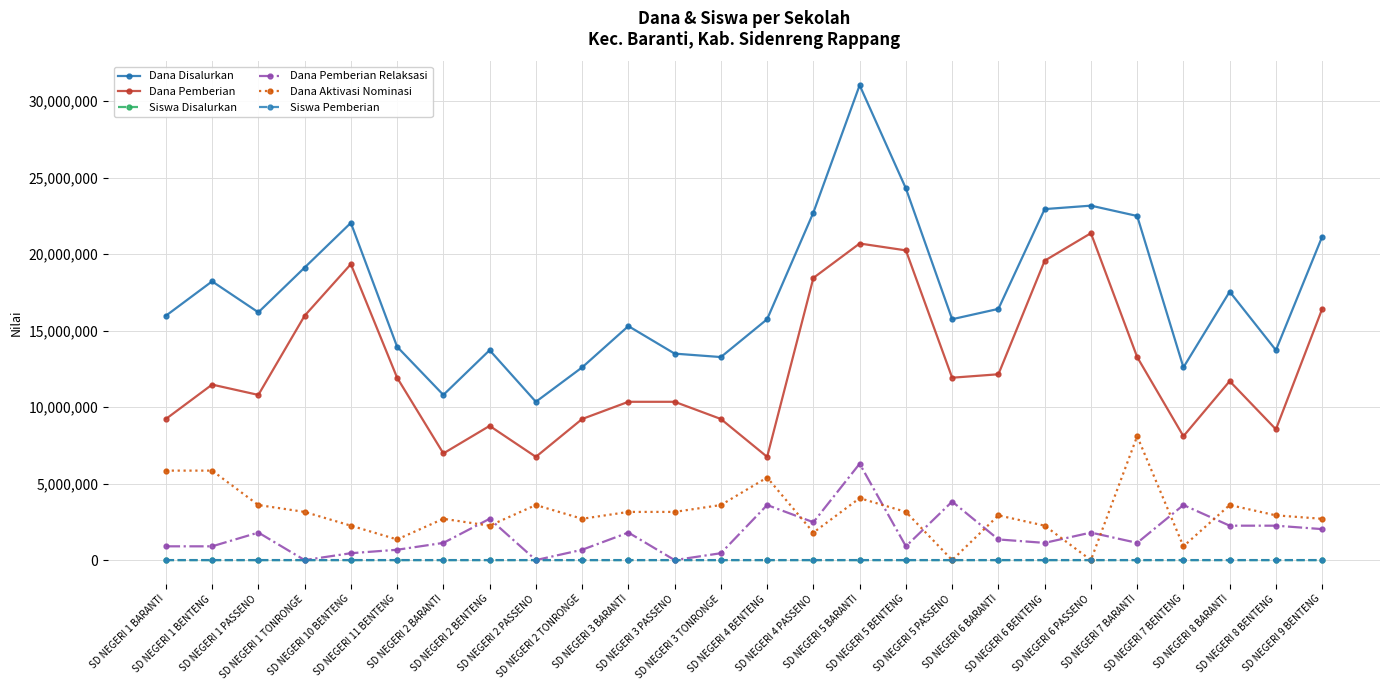

How many interior local peaks does the Dana Disalurkan series have?

7